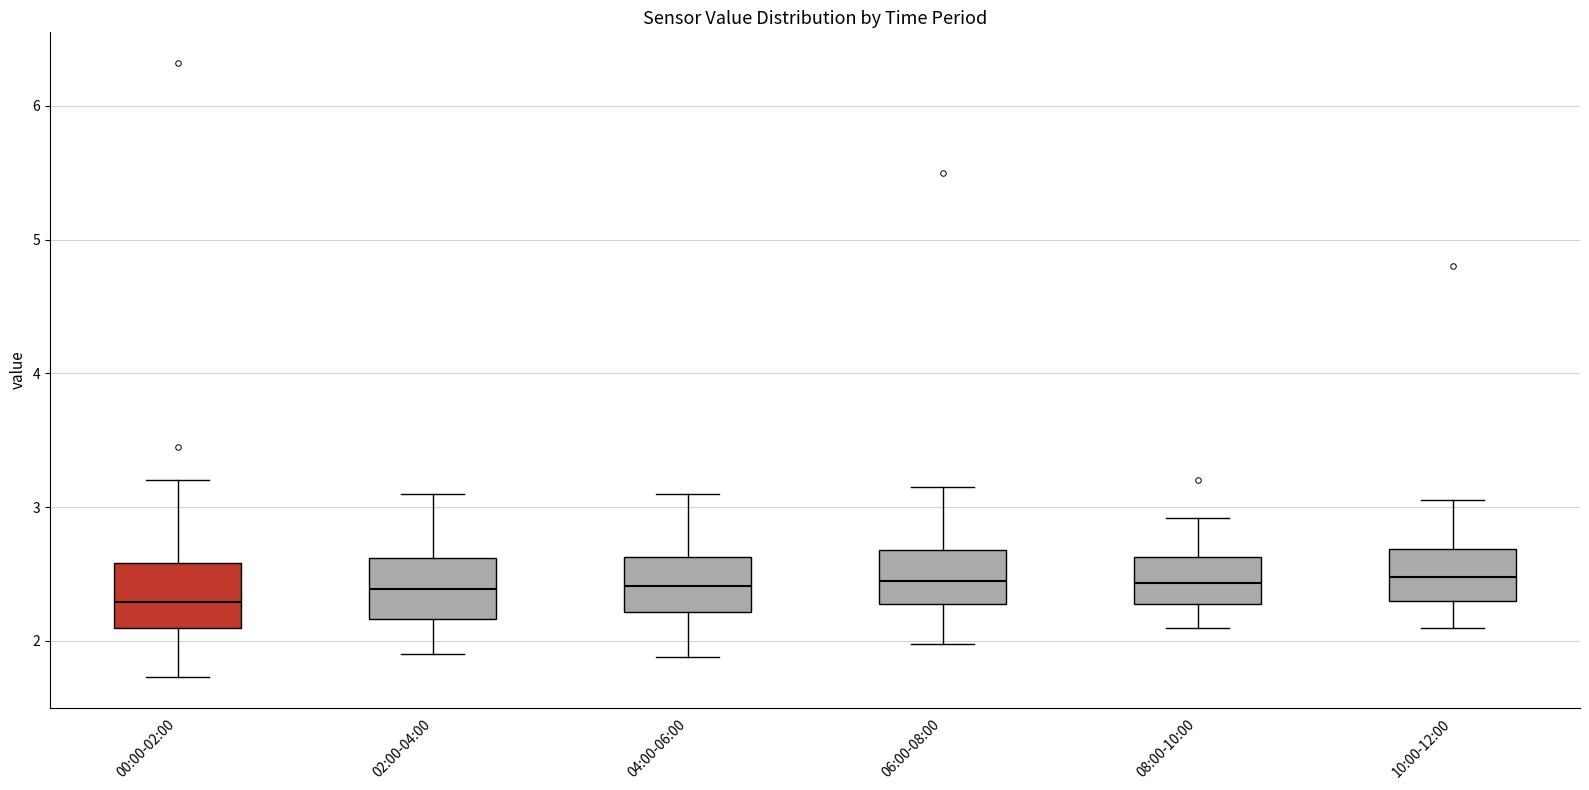

Where is the upper edge of the box for 06:00-08:00 on the y-axis? The values are not printed on the chart, so give them approximately, as read against the axis.

2.7